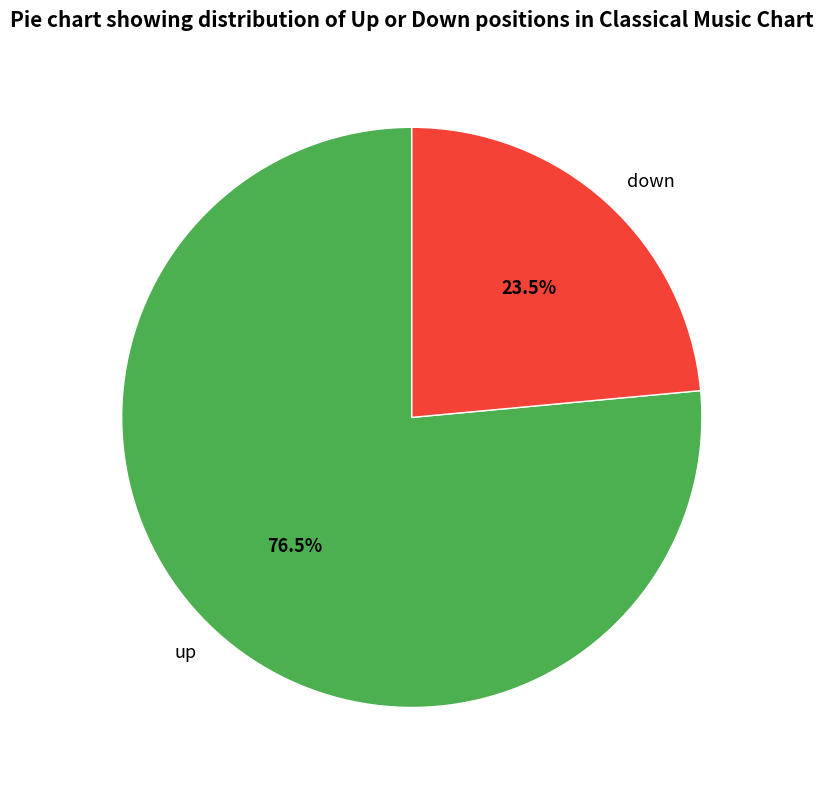

Between down and up, which is larger?

up